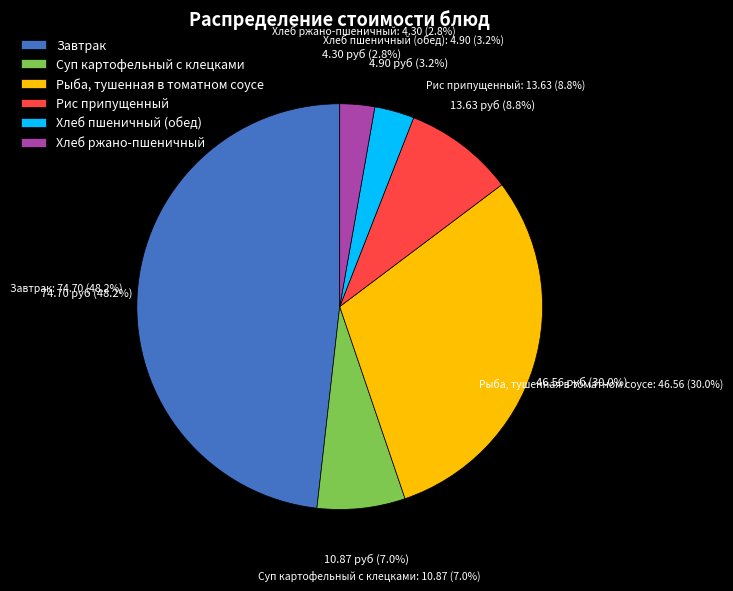

How many segments does this pie chart have?

6